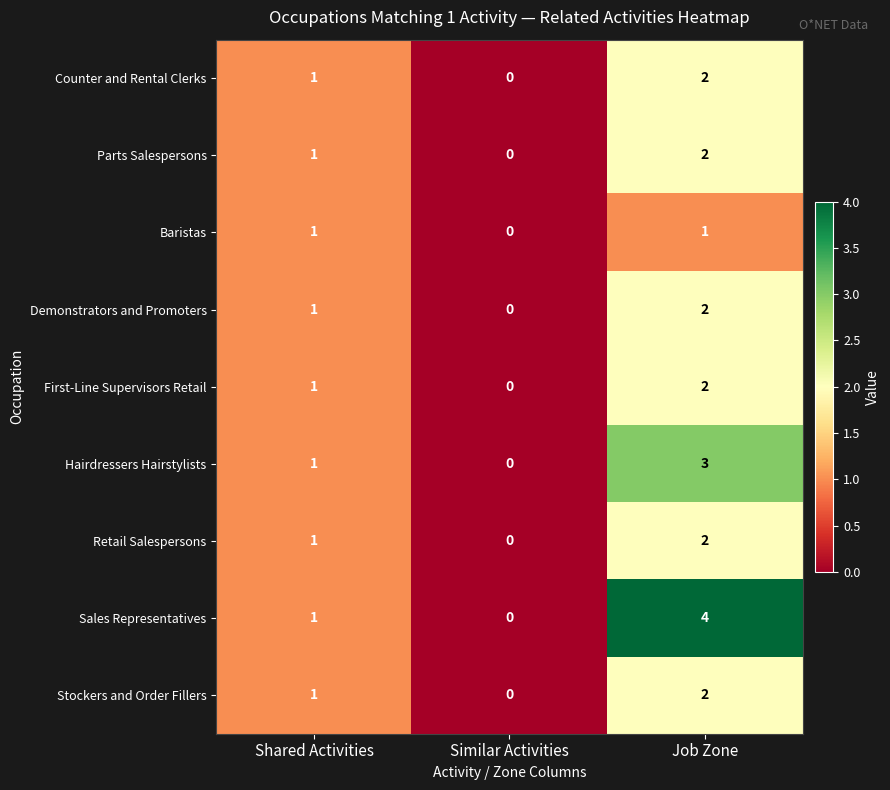

The Counter and Rental Clerks series shows -1 at Similar Activities. True or false?

False